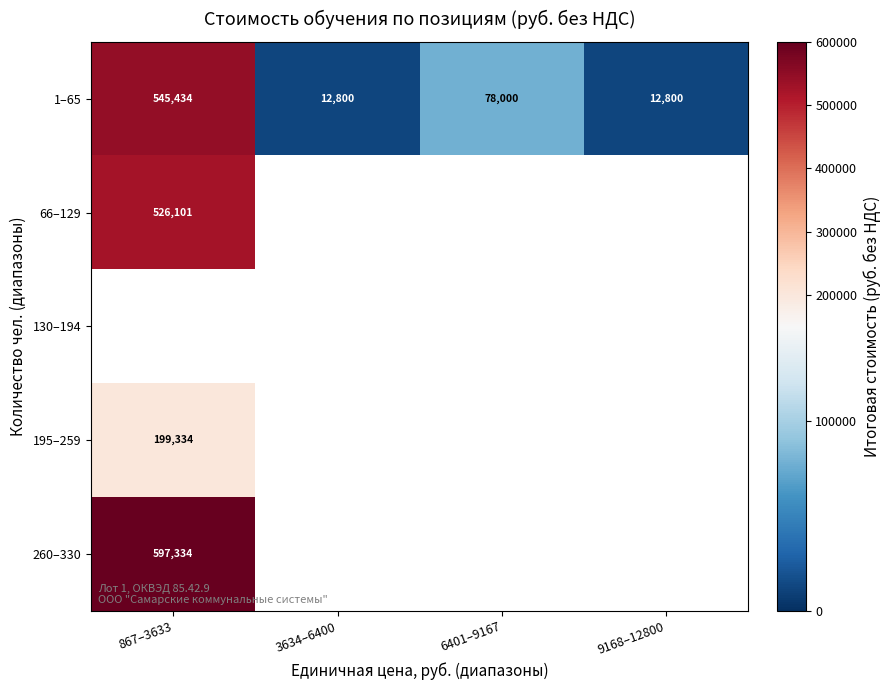

What is the minimum value for 1–65?

12800.0